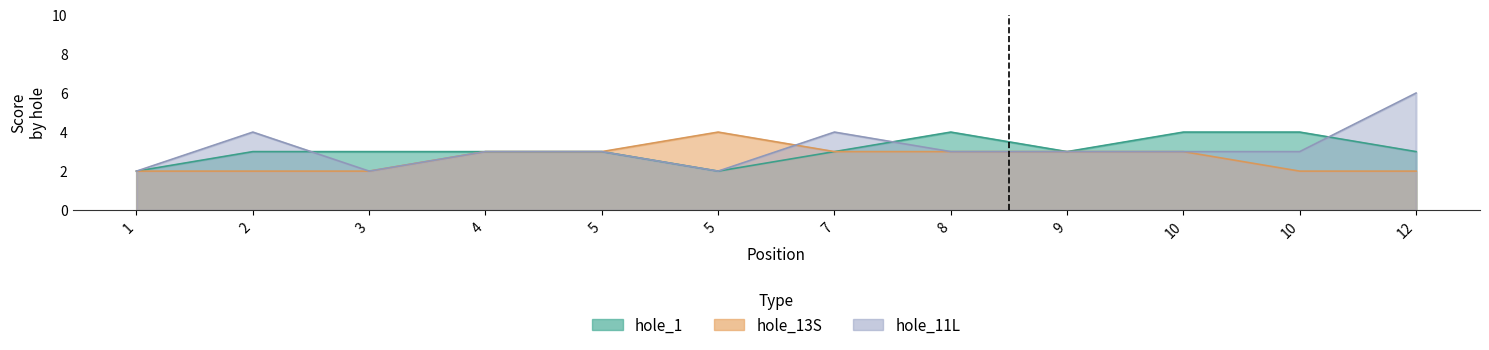

What is the sum of the hole_1 values at 9 and 5?

6